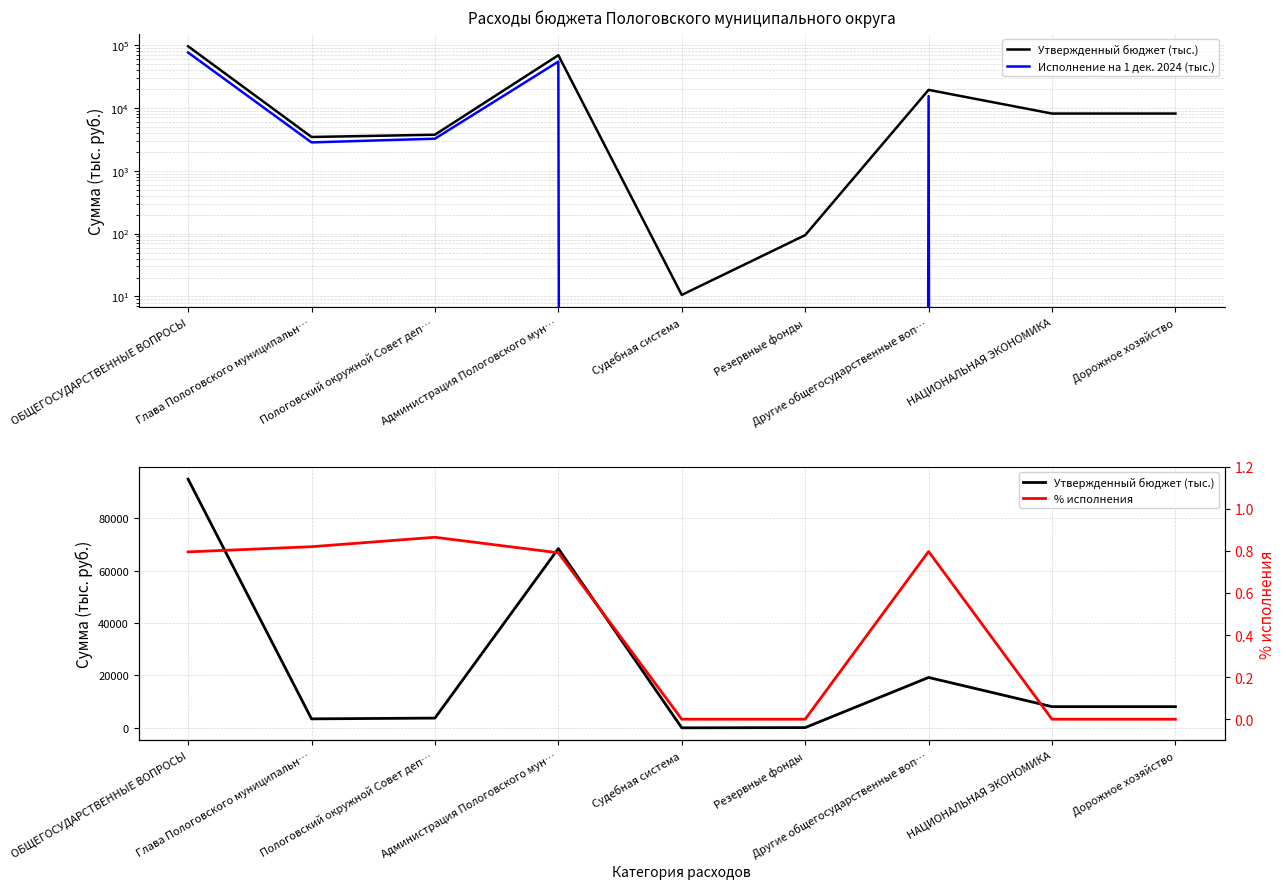

At how many categories does at least one series exceed 39891?

2